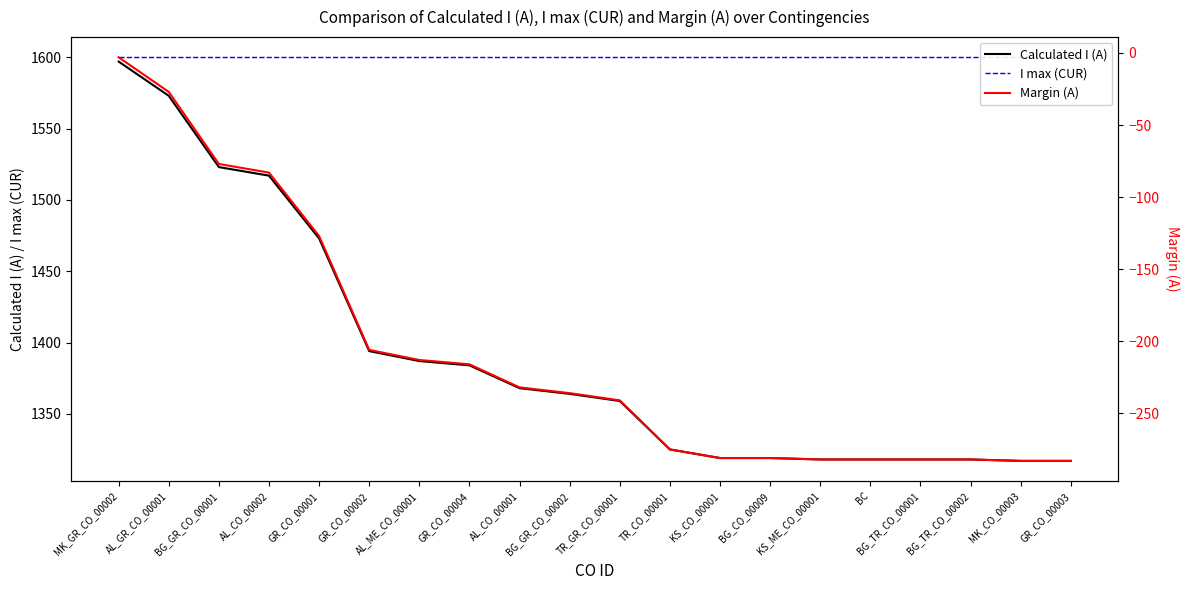

True or false: Calculated I (A) has more than 1 interior local peaks.

False